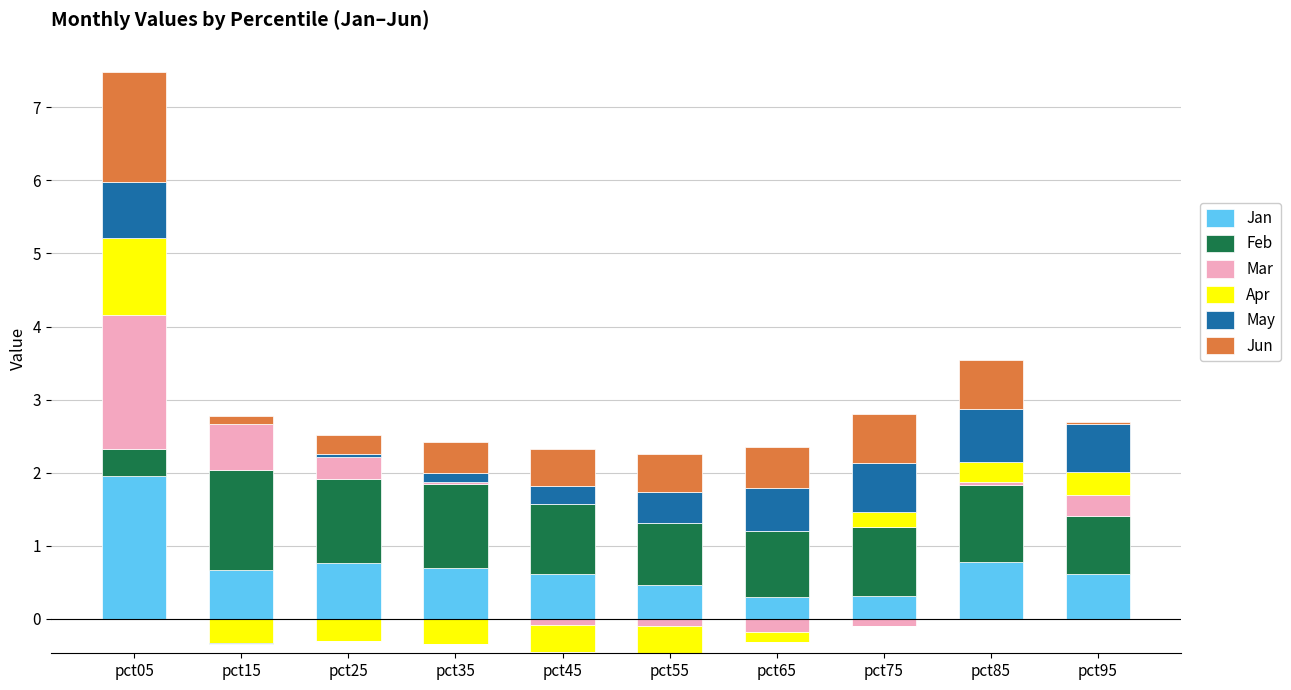

Which series has the widest spread of values?

Mar